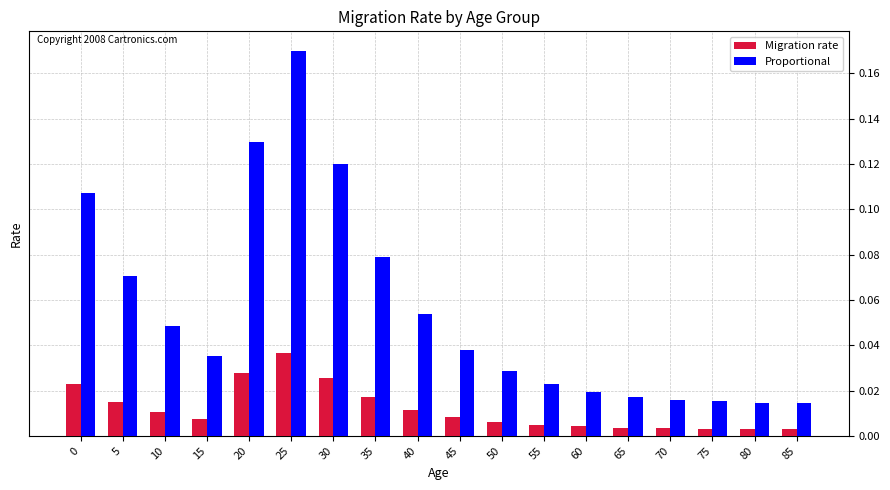

At how many categories does at least one series exceed 0?

18